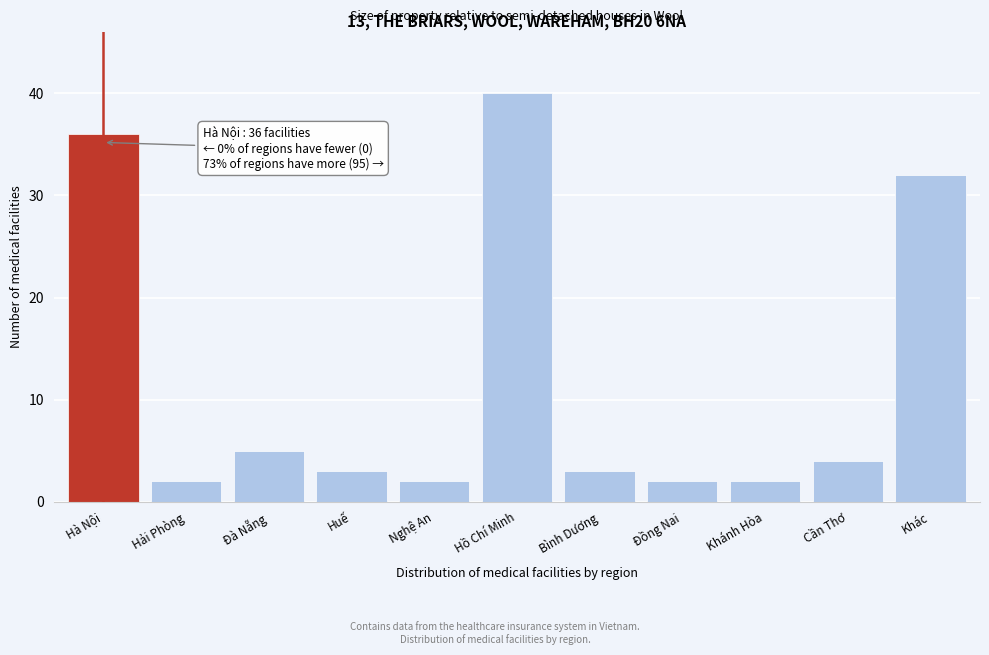

Reading left to right, list all the values displayed in this chart.

Hà Nội=36	Hải Phòng=2	Đà Nẵng=5	Huế=3	Nghệ An=2	Hồ Chí Minh=40	Bình Dương=3	Đồng Nai=2	Khánh Hòa=2	Cần Thơ=4	Khác=32